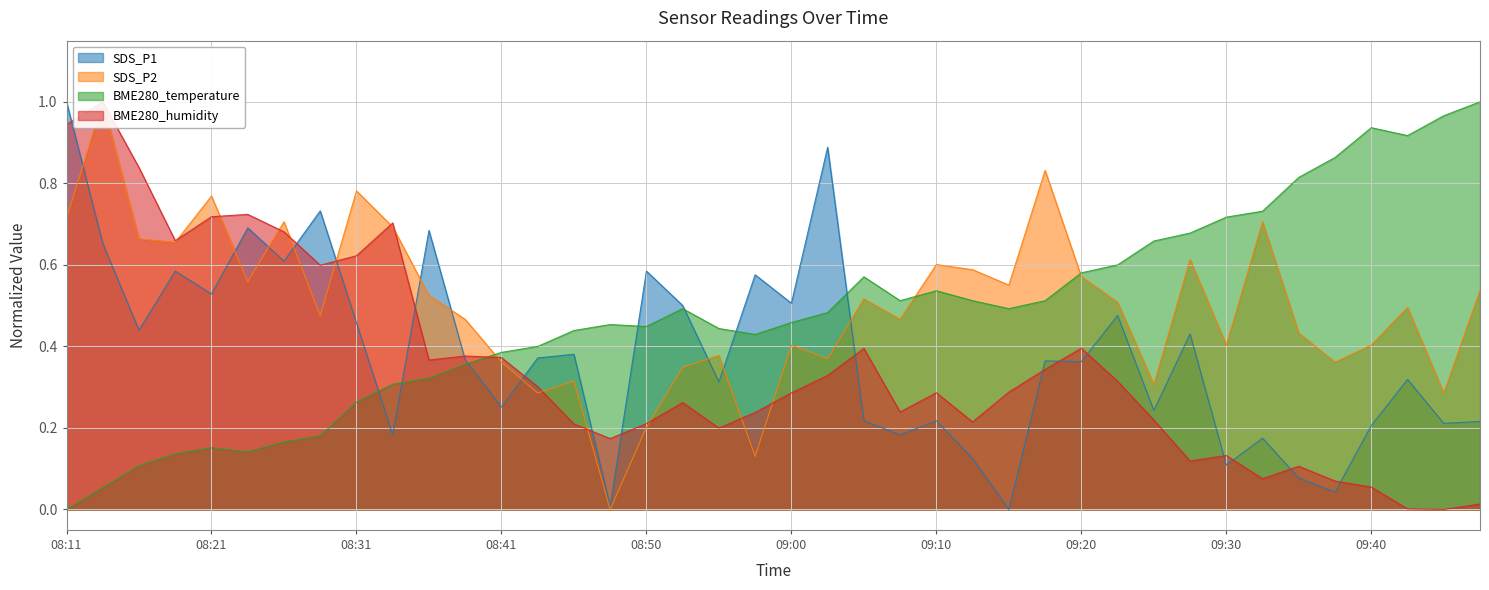

How many positive values does the SDS_P1 series have?

39